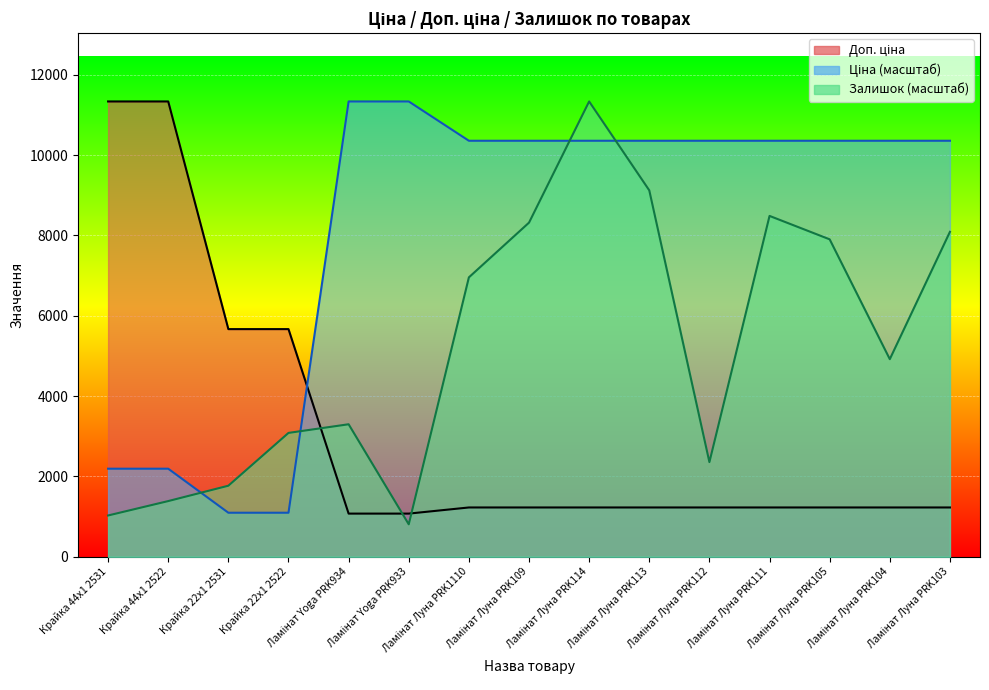

At which label does Доп. ціна first exceed 1227?

Крайка 44x1 2531